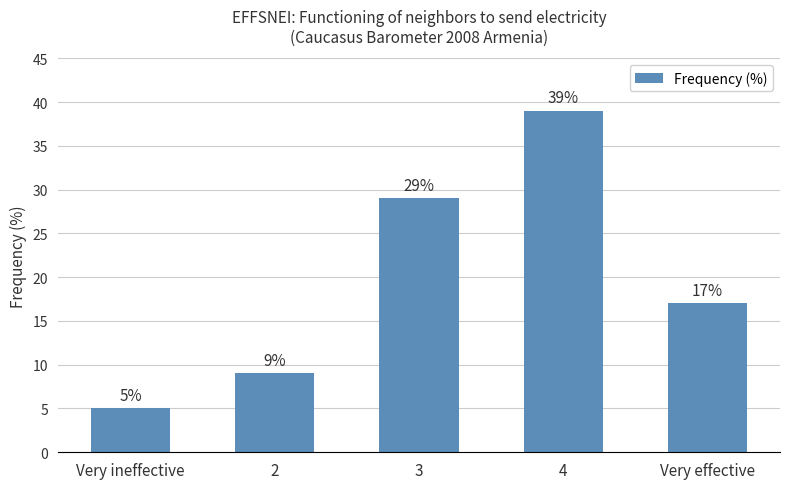

What is the average value?

20